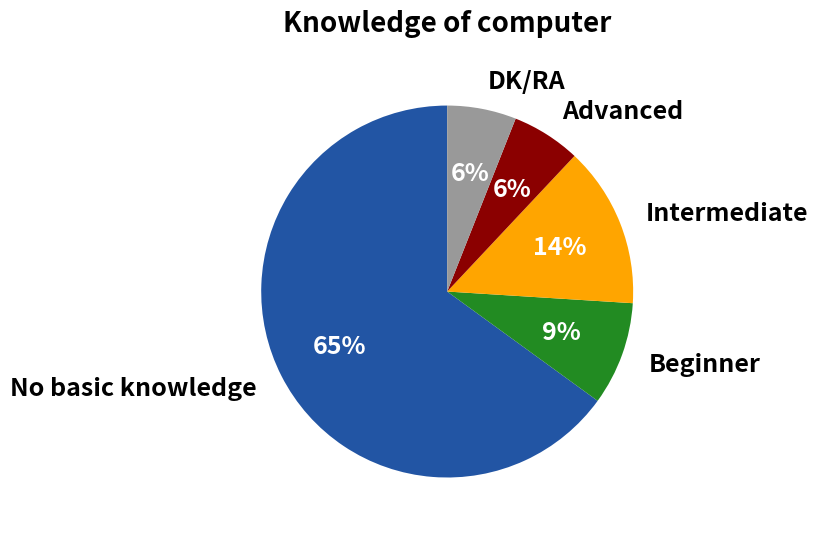

Which has a higher value, DK/RA or Intermediate?

Intermediate